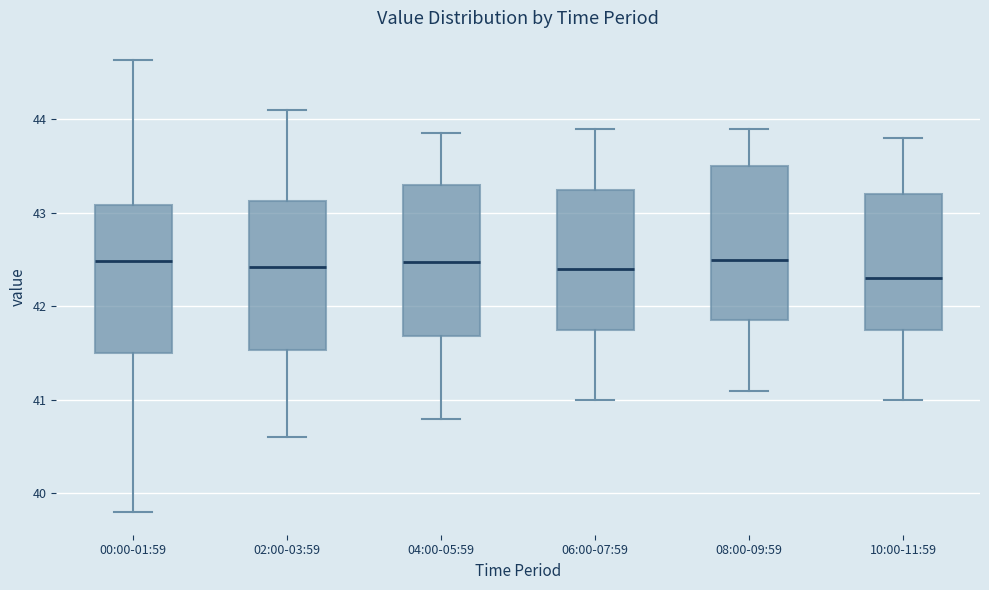

Reading left to right, read every box against the y-axis: the position of its median line, the range the box covers, and the ends of its whiskers. The values are not printed on the chart, so give them approximately, as read against the axis.

00:00-01:59: median 42.5, box 41.5 to 43.1, whiskers 39.8 to 44.6
02:00-03:59: median 42.4, box 41.5 to 43.1, whiskers 40.6 to 44.1
04:00-05:59: median 42.5, box 41.7 to 43.3, whiskers 40.8 to 43.9
06:00-07:59: median 42.4, box 41.8 to 43.3, whiskers 41.0 to 43.9
08:00-09:59: median 42.5, box 41.9 to 43.5, whiskers 41.1 to 43.9
10:00-11:59: median 42.3, box 41.8 to 43.2, whiskers 41.0 to 43.8